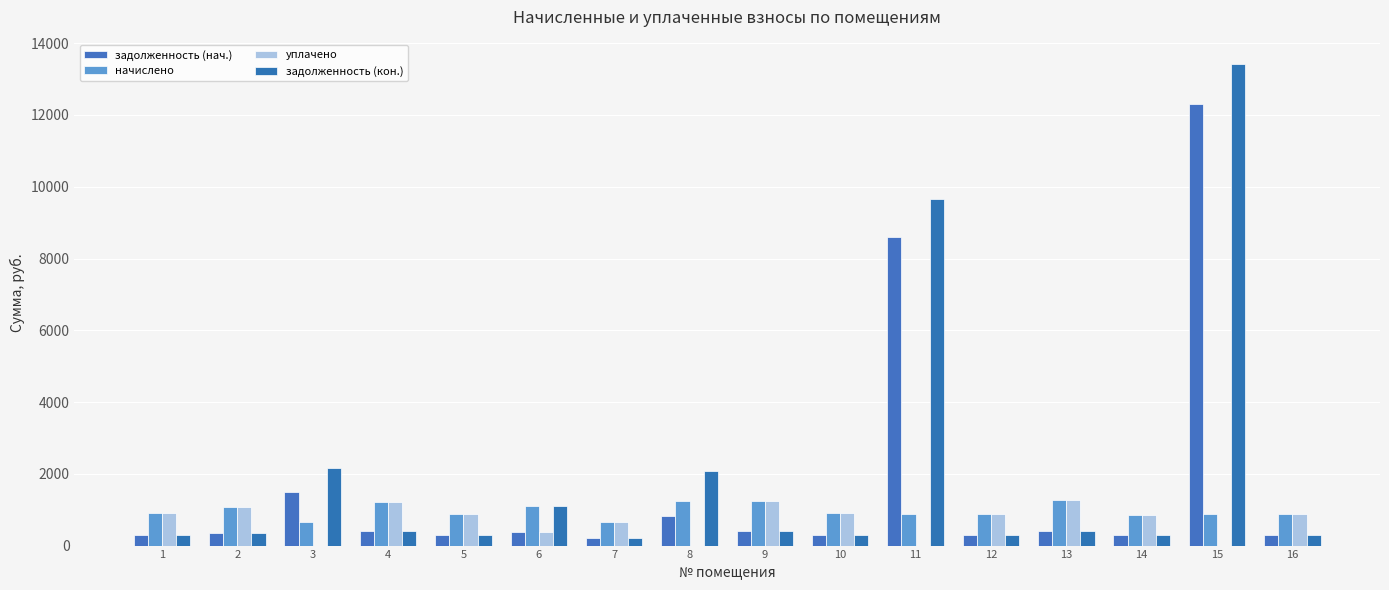

How many data points does each series have?

16